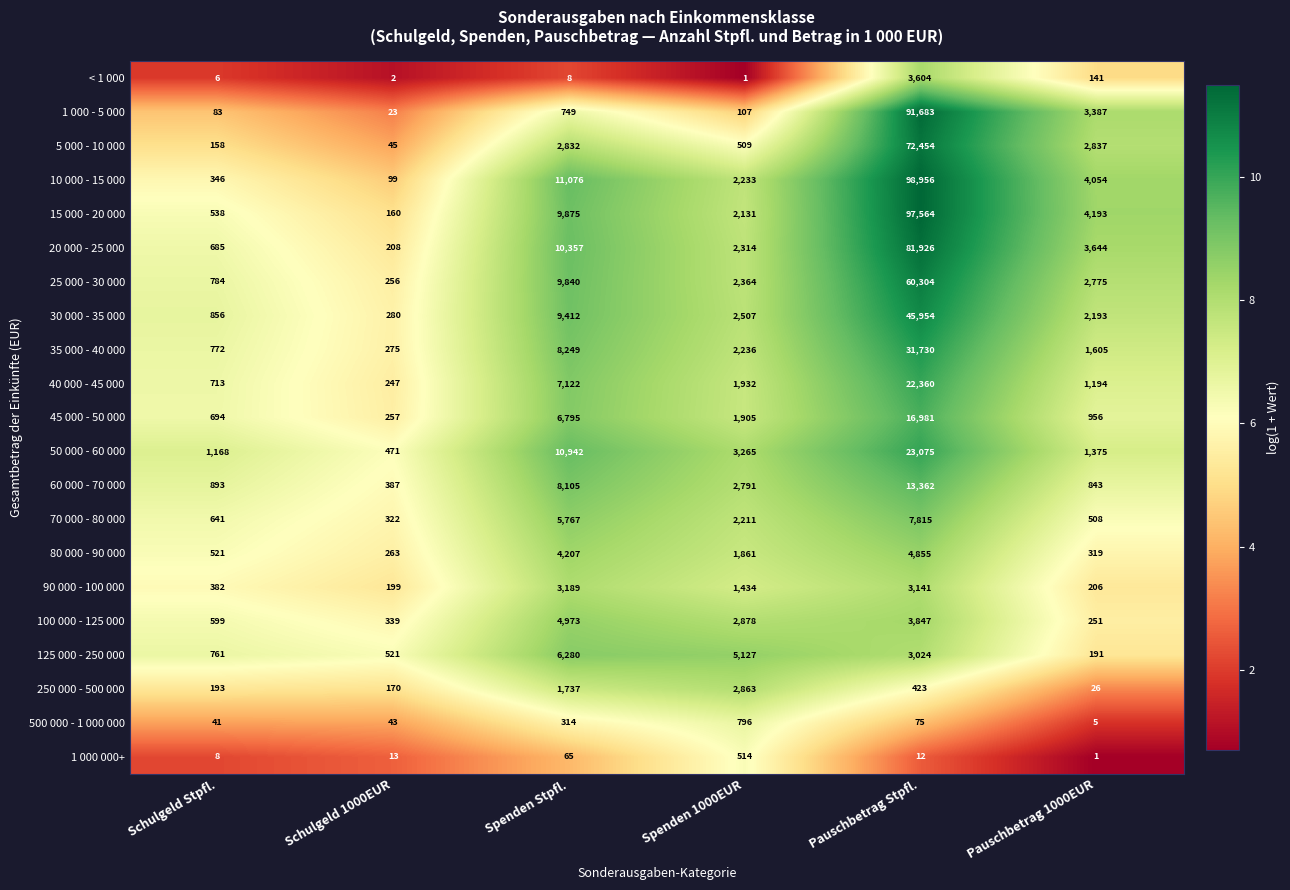

How many categories are shown in the chart?

6